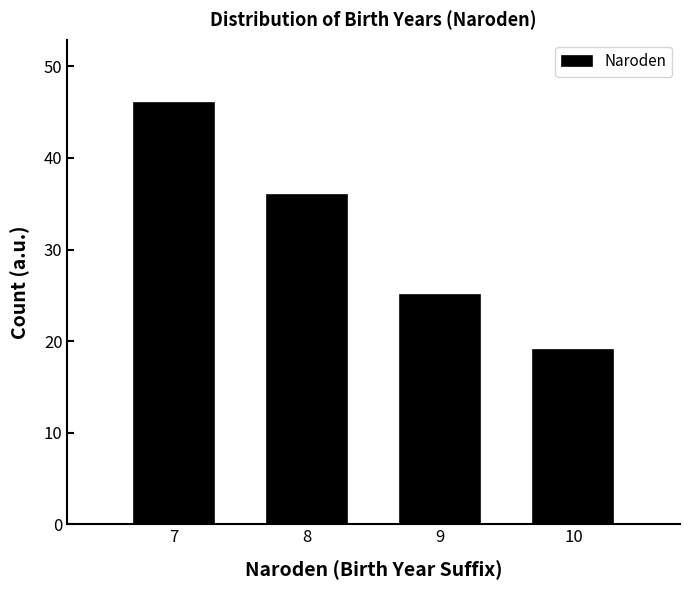

Reading right to left, extract all data points from this chart.

10=19	9=25	8=36	7=46